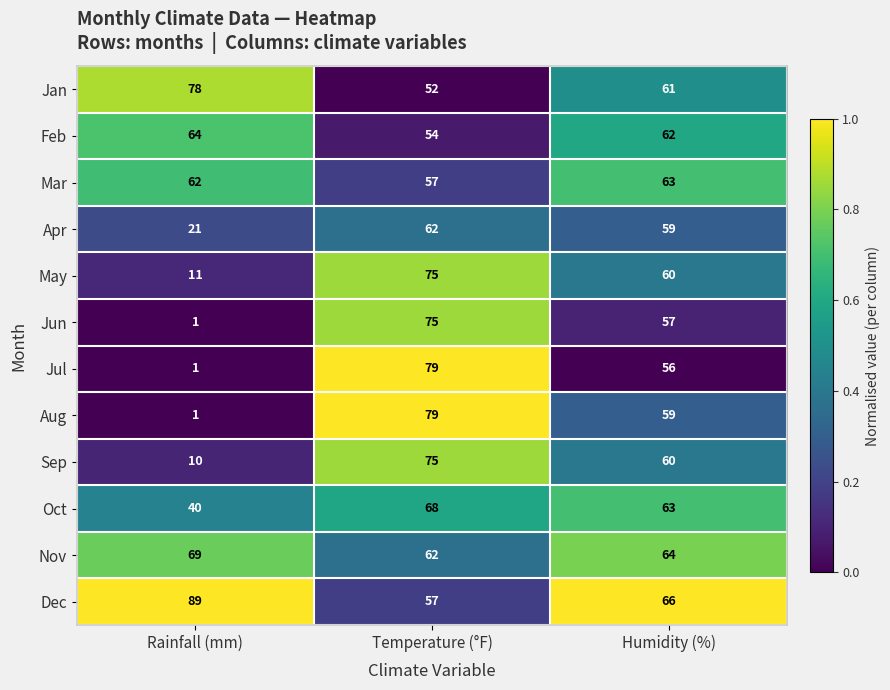

What is the average value of the Dec series?

71